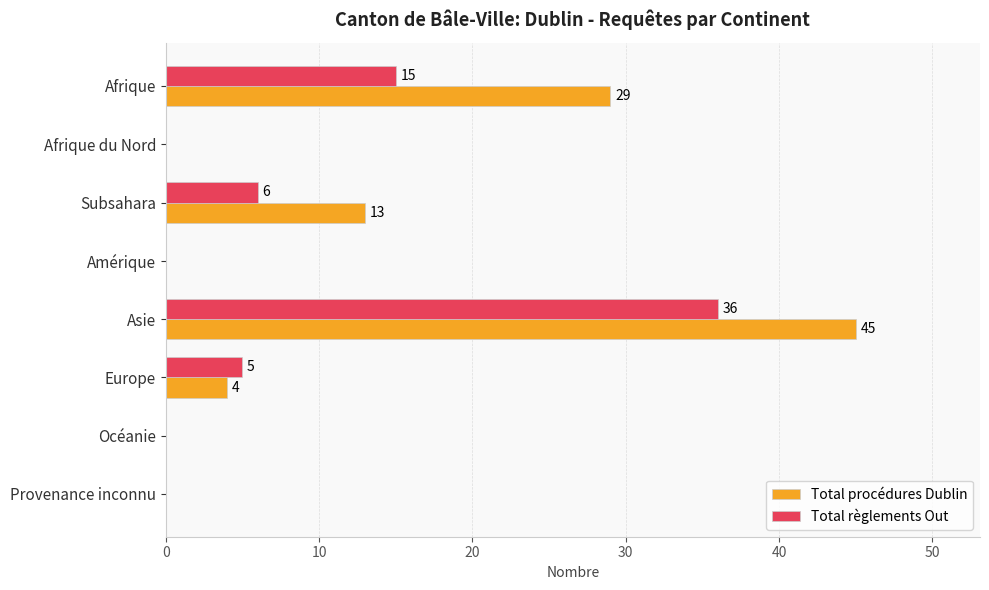

What is the average value of the Total procédures Dublin series?

11